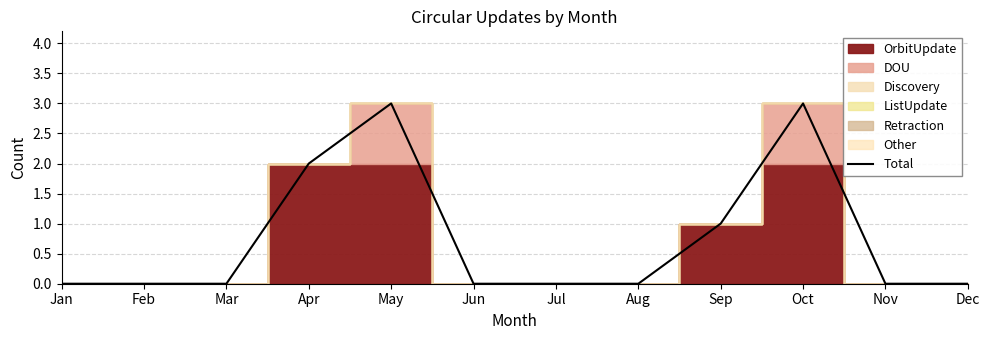

How many values are above zero?

4